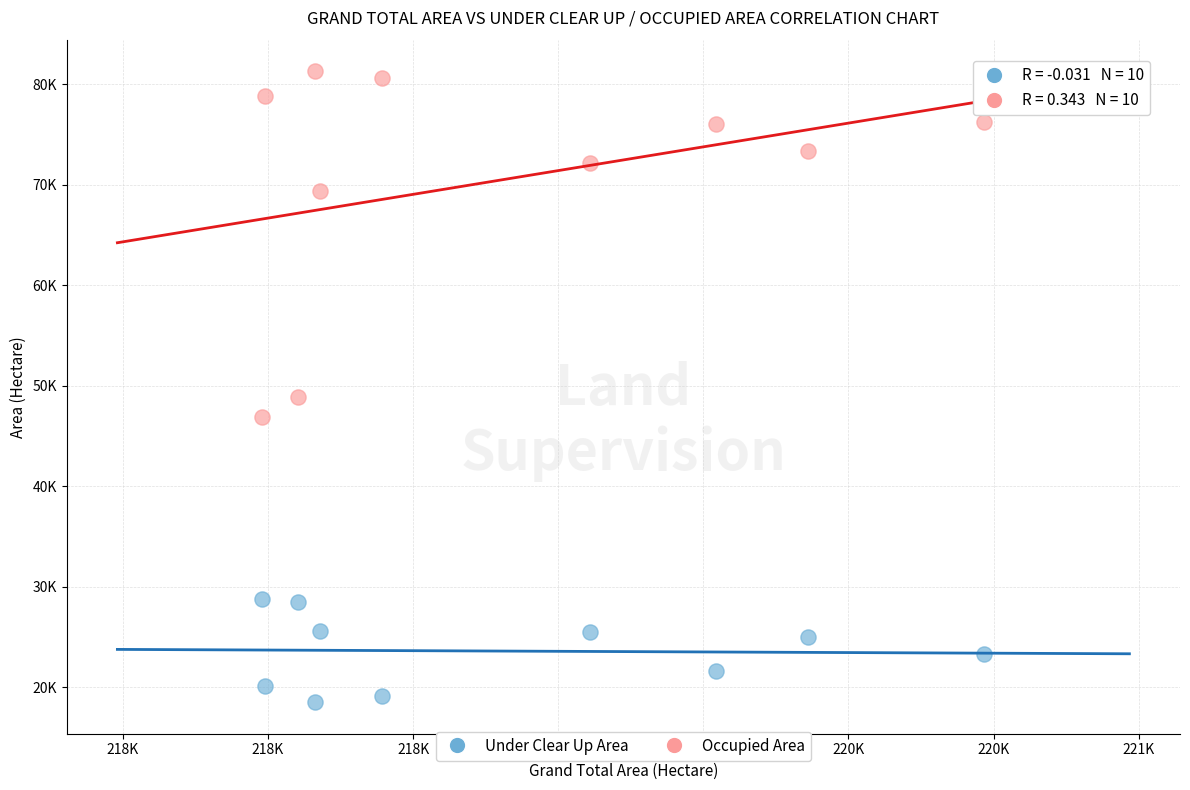

What are all the series names shown in the legend?

Under Clear Up Area, Occupied Area